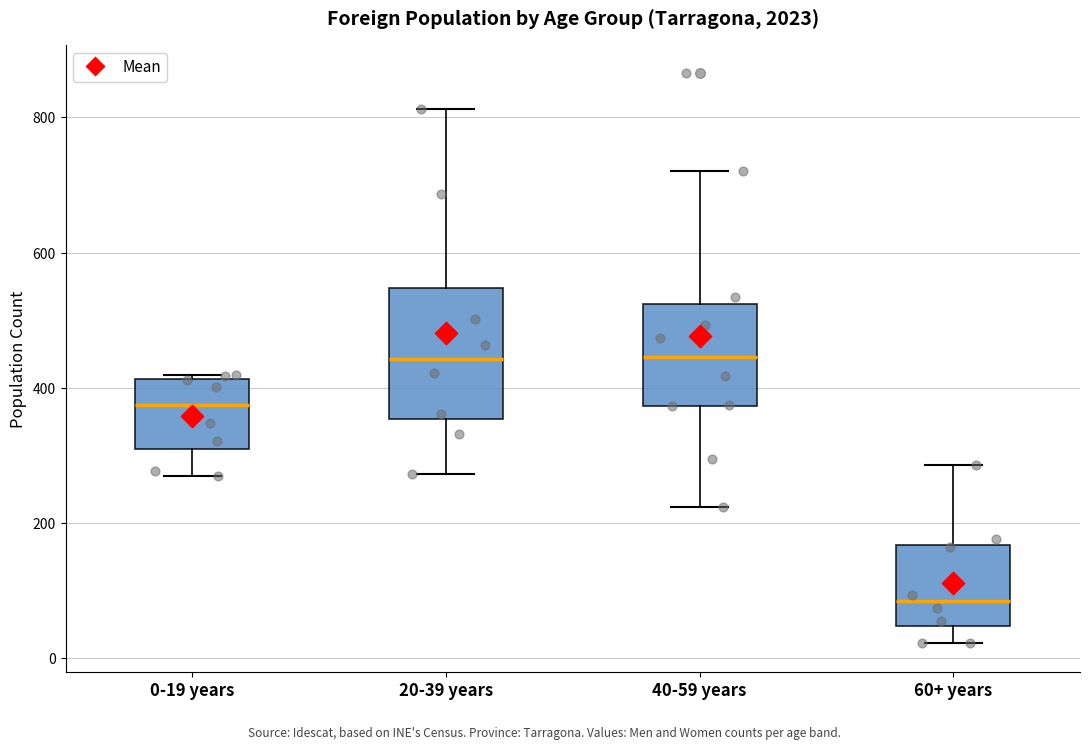

Reading left to right, read every box against the y-axis: the position of its median line, the range the box covers, and the ends of its whiskers. The values are not printed on the chart, so give them approximately, as read against the axis.

0-19 years: median 380, box 320 to 420, whiskers 280 to 420 (just above the box's upper edge)
20-39 years: median 440, box 360 to 540, whiskers 280 to 820
40-59 years: median 440, box 380 to 520, whiskers 220 to 720
60+ years: median 80, box 40 to 160, whiskers 20 to 280